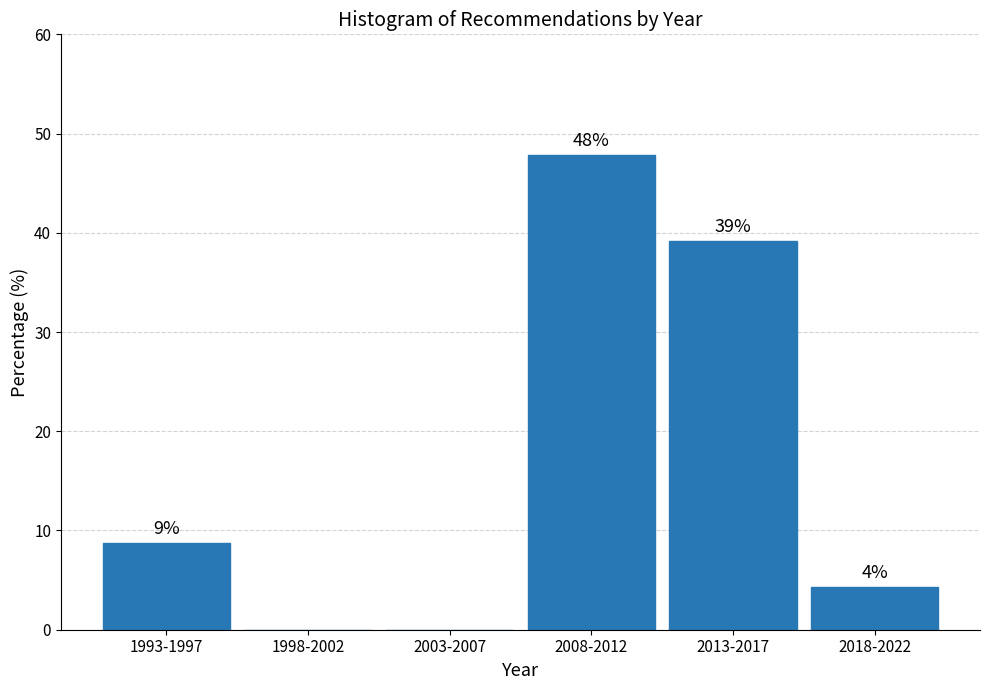

What is the greatest value displayed?

47.8